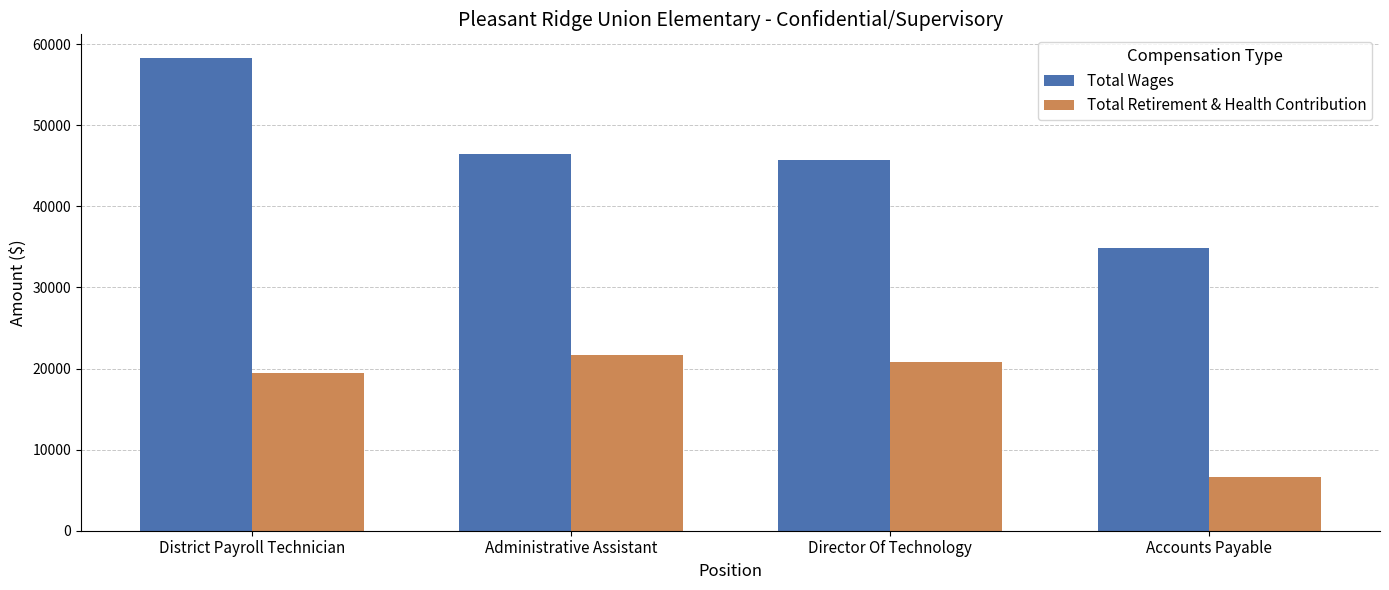

What is the average value of the Total Wages series?

46328